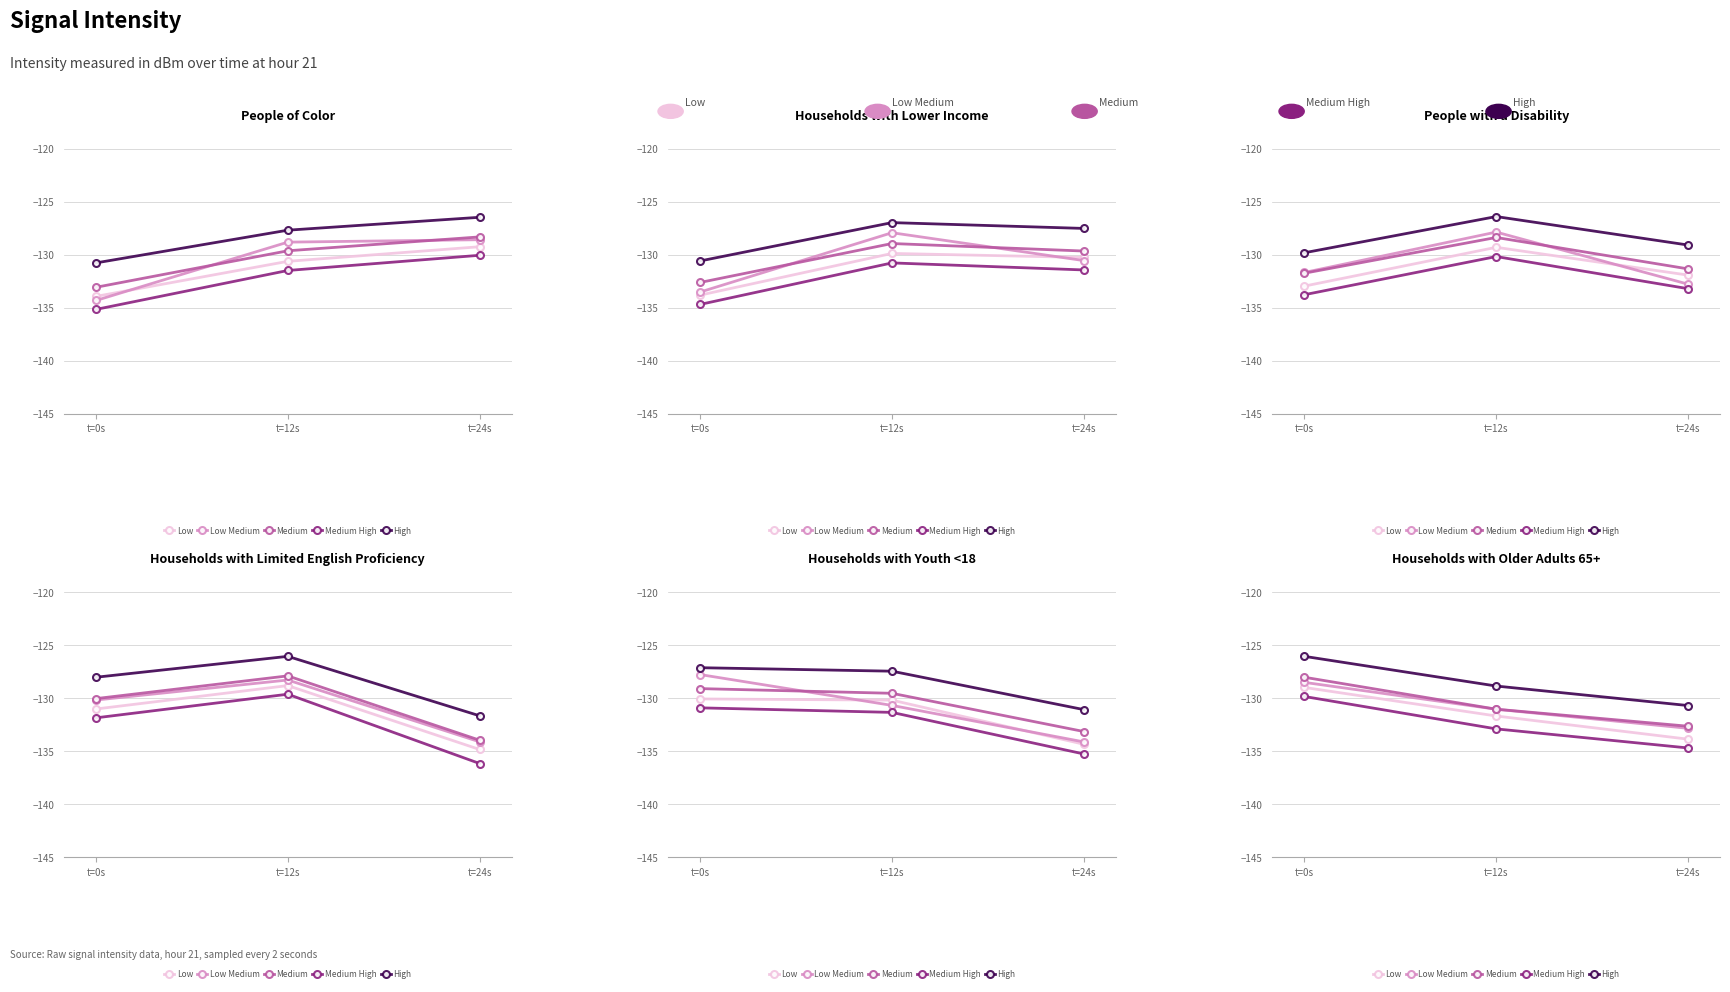

Which series has the widest spread of values?

Low